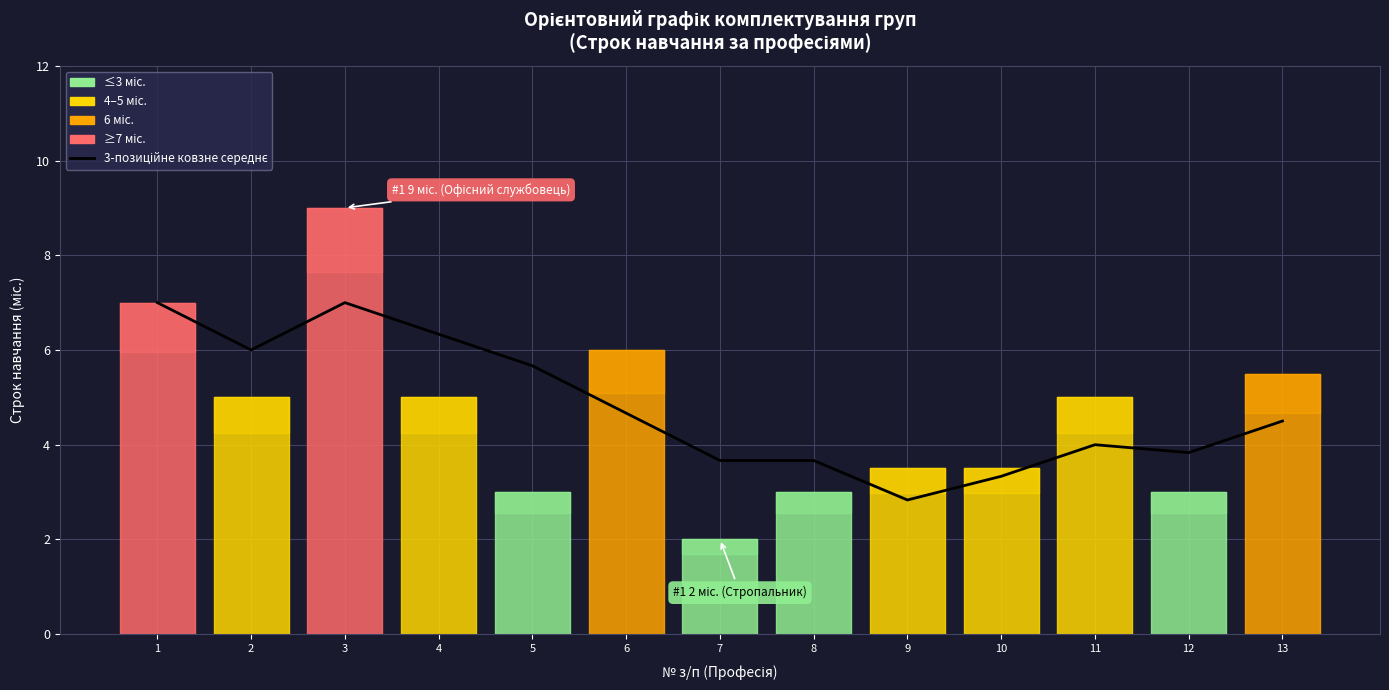

Rank the categories by value from lowest to highest.

9, 10, 7, 8, 12, 11, 13, 6, 5, 2, 4, 1, 3